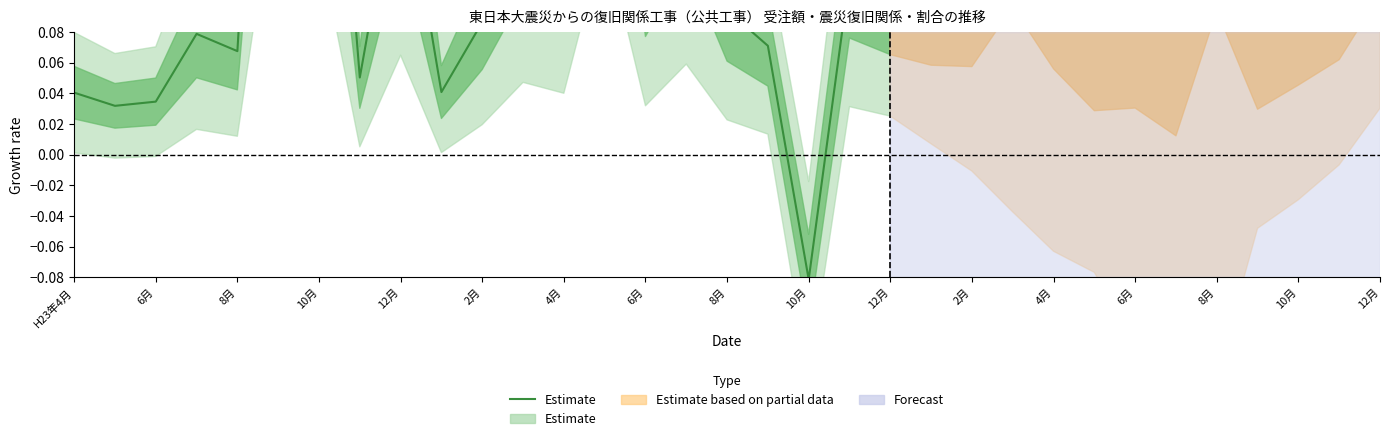

What is the difference between the maximum and second lowest values?

0.5